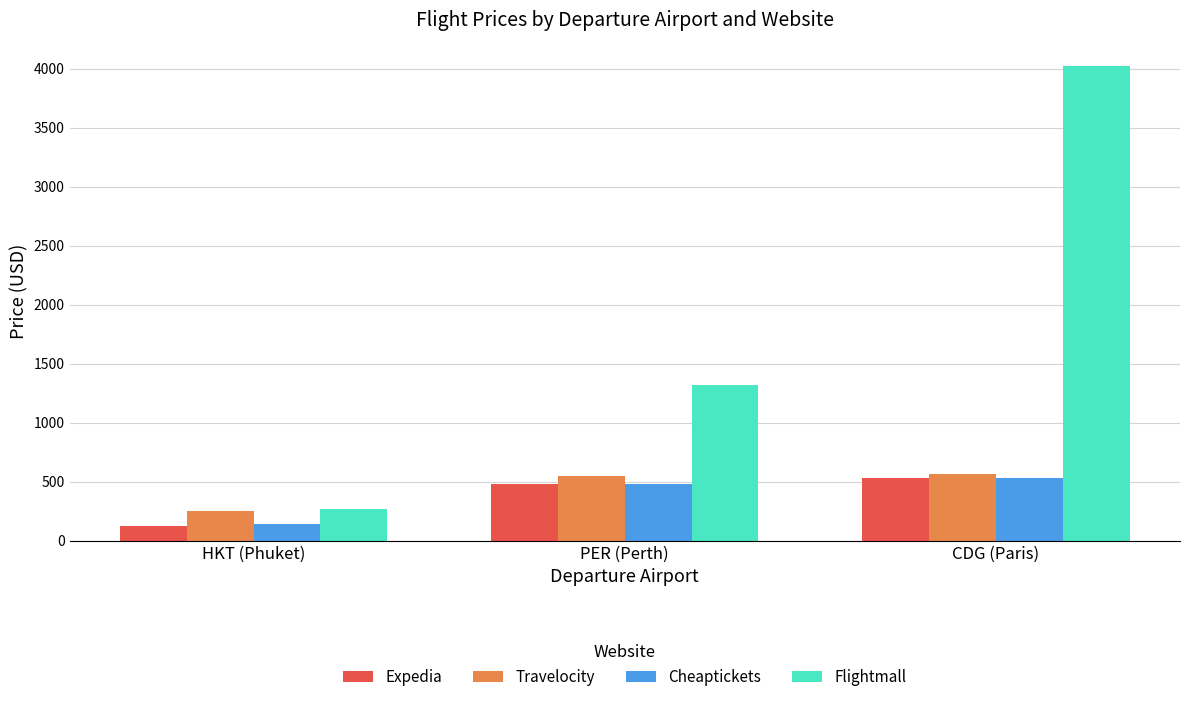

What is the spread (max minus min) of values at CDG (Paris)?

3485.0